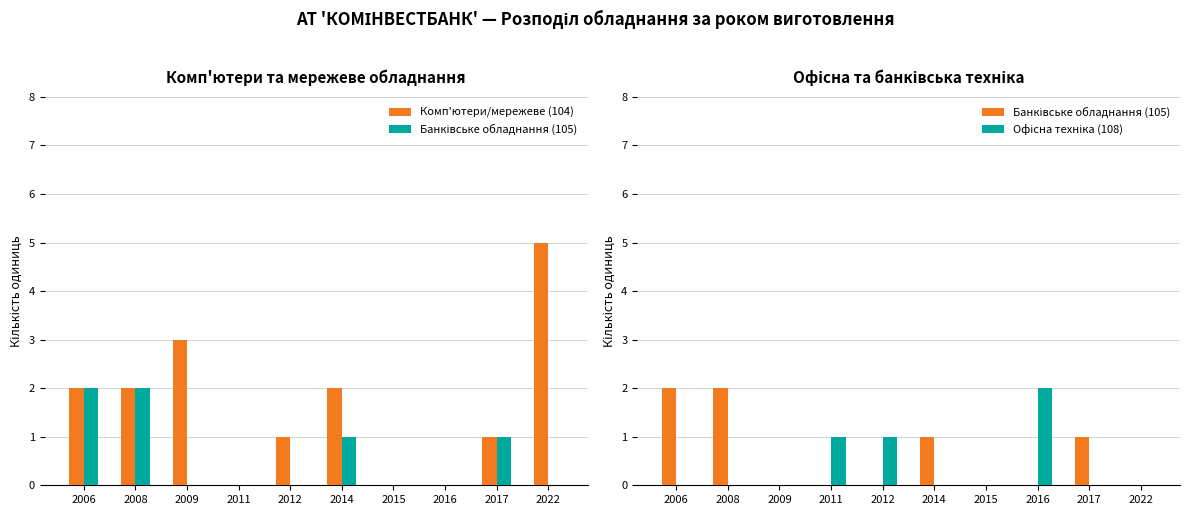

List the labels in order of Банківське обладнання (105) value, smallest first.

2009, 2011, 2012, 2015, 2016, 2022, 2014, 2017, 2006, 2008